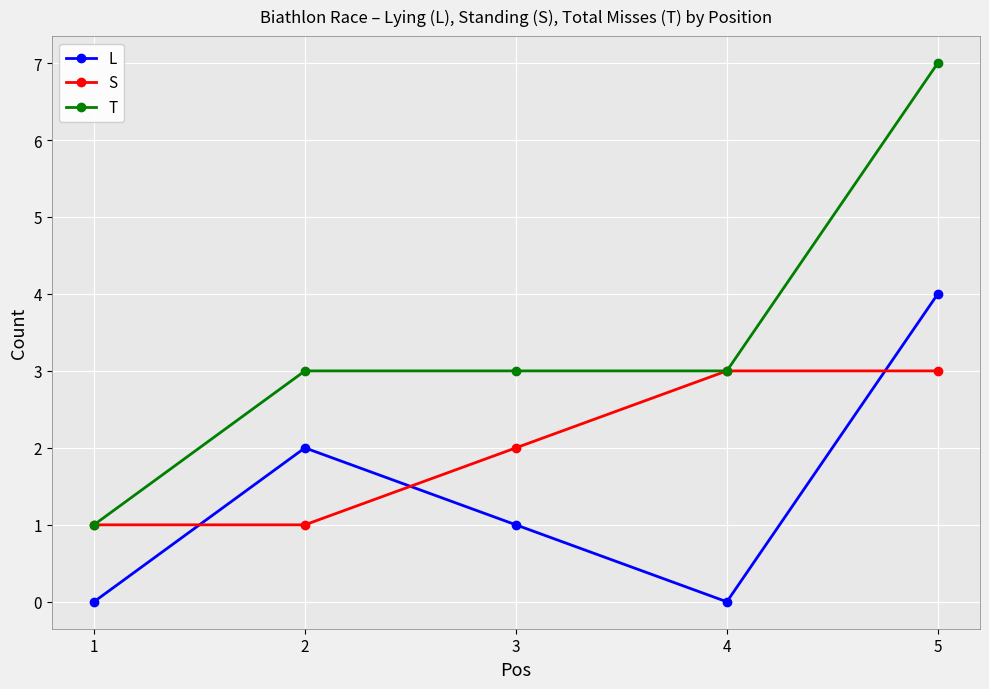

True or false: T and L intersect in this chart.

False